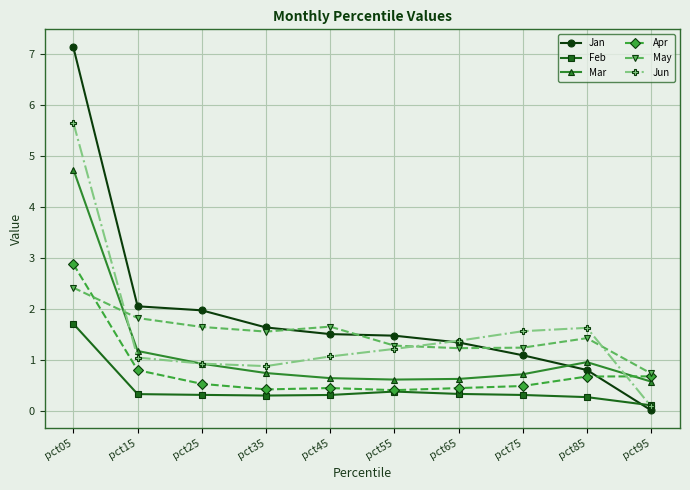

True or false: May has more than 0 interior local peaks.

True